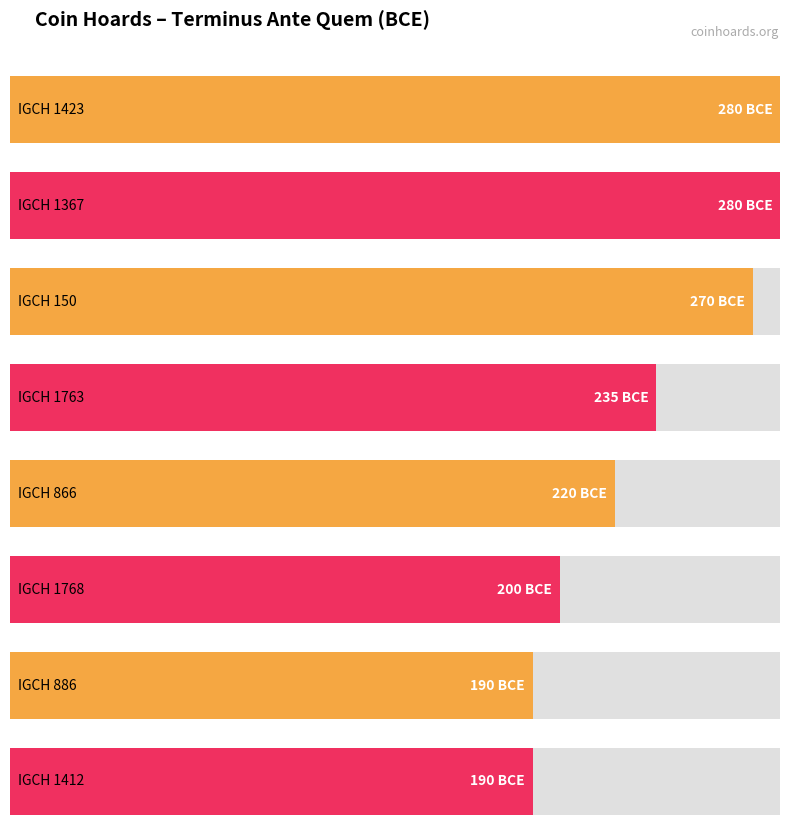

True or false: the data shows -235 at IGCH 1763.

True